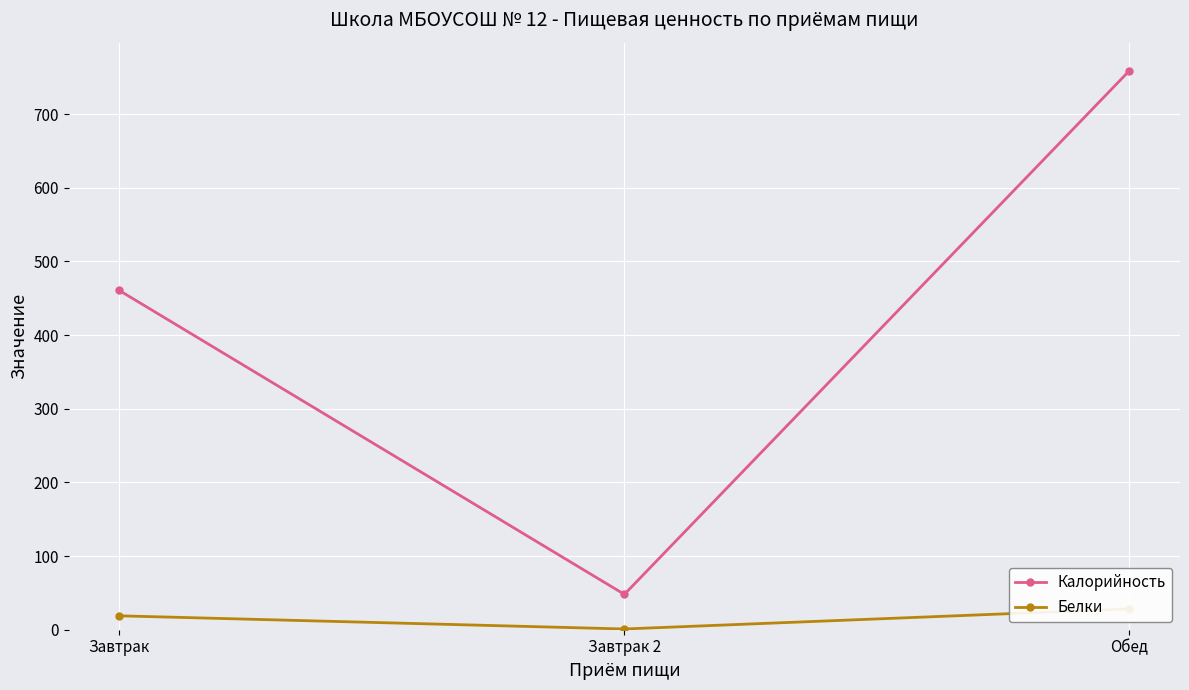

What is the label of the 1st point from the left?

Завтрак